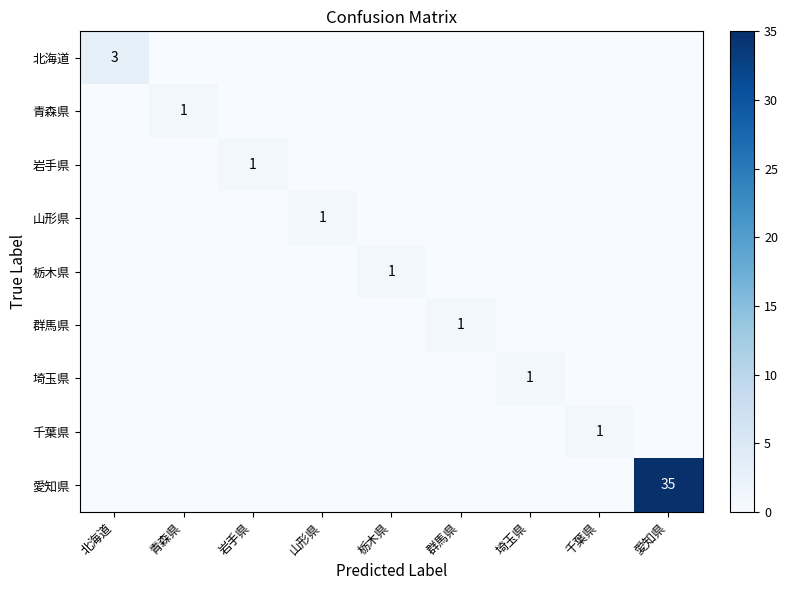

Which category has the lowest value in the 青森県 series?

北海道